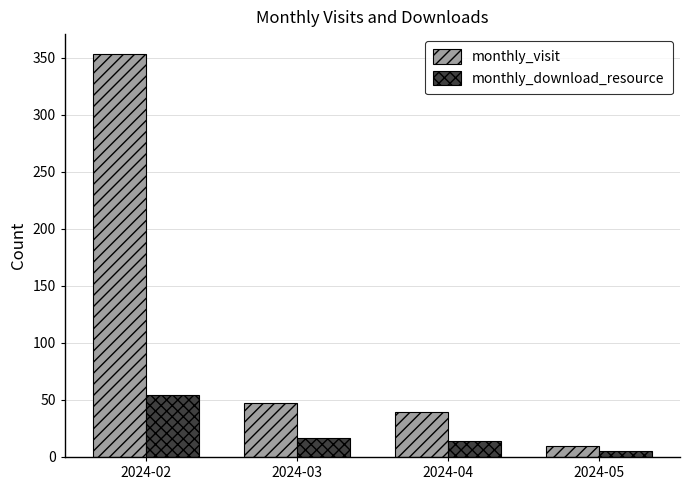

What are all the series names shown in the legend?

monthly_visit, monthly_download_resource